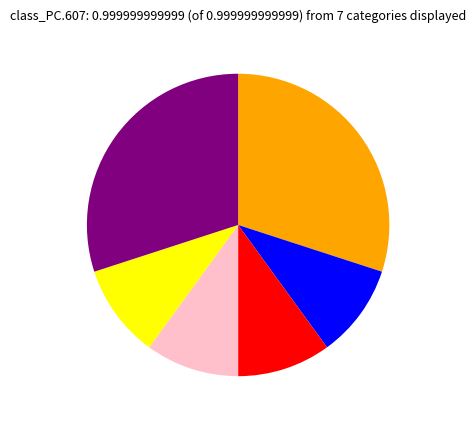

Does any single category account for the majority?

No